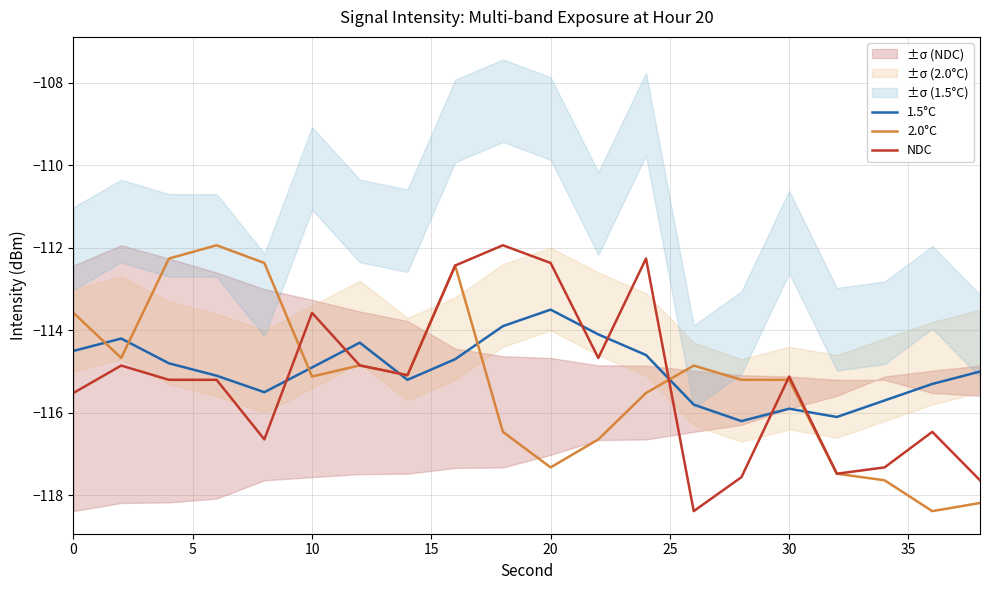

What is the smallest value displayed?

-118.4